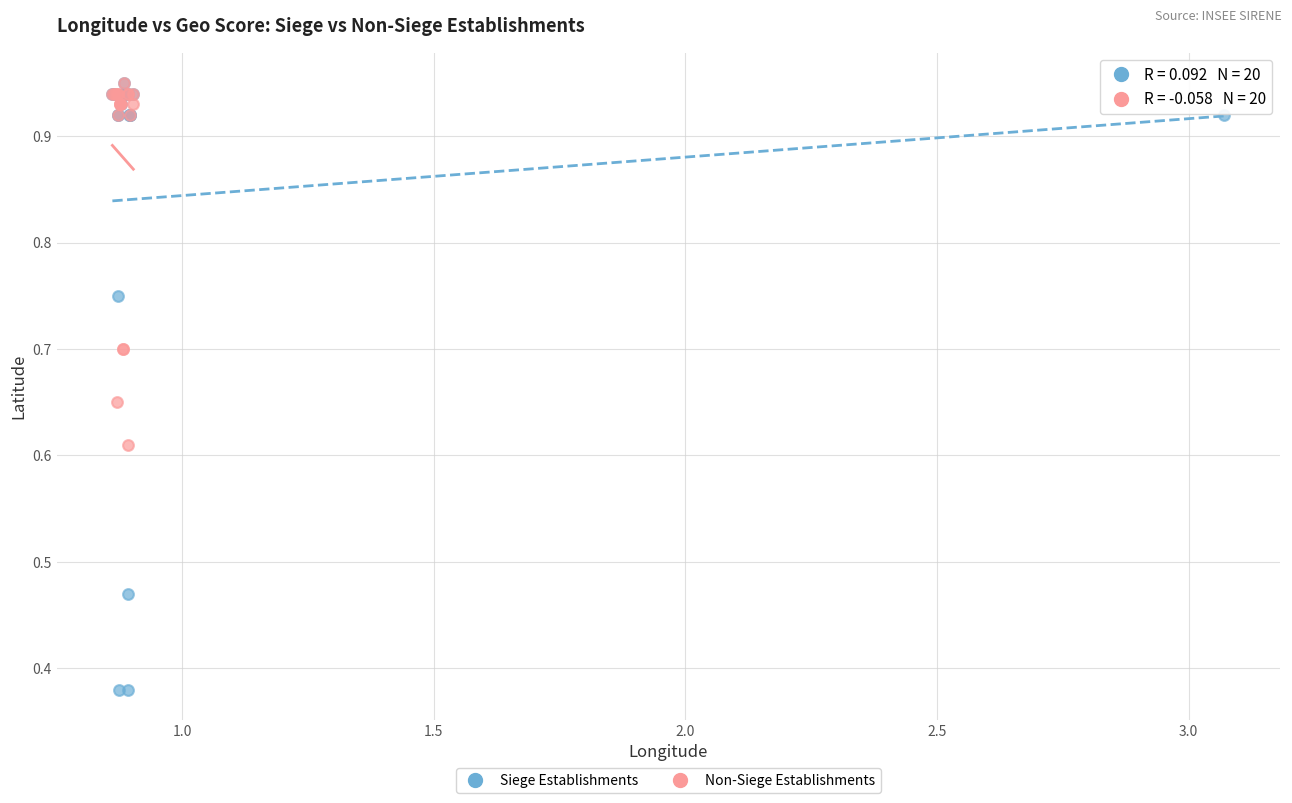

What are all the series names shown in the legend?

Siege Establishments, Non-Siege Establishments